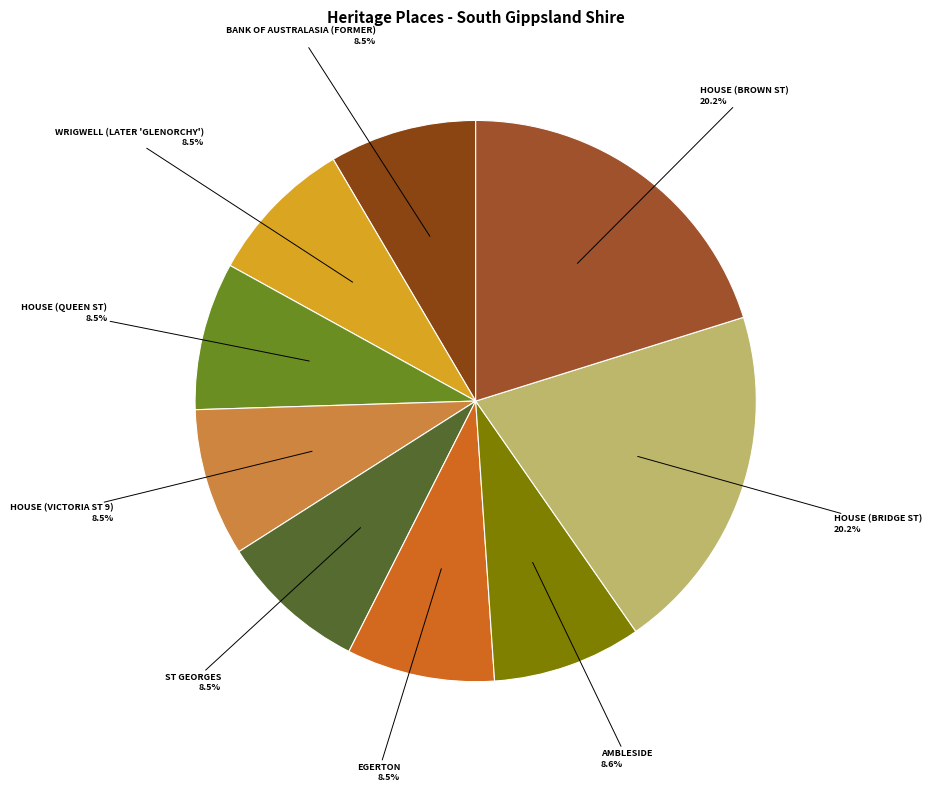

What is the total percentage of WRIGWELL (LATER 'GLENORCHY') and HOUSE (VICTORIA ST 9)?

17.0%